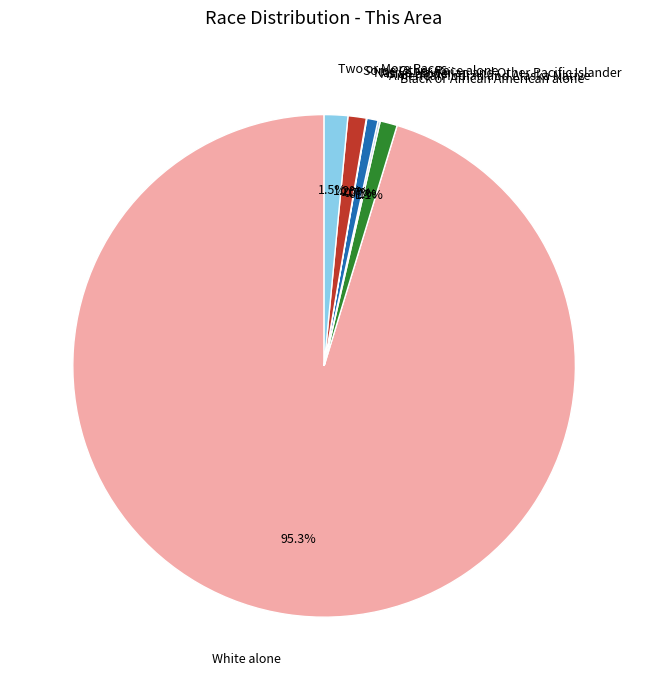

Which has a higher value, Two or More Races or White alone?

White alone